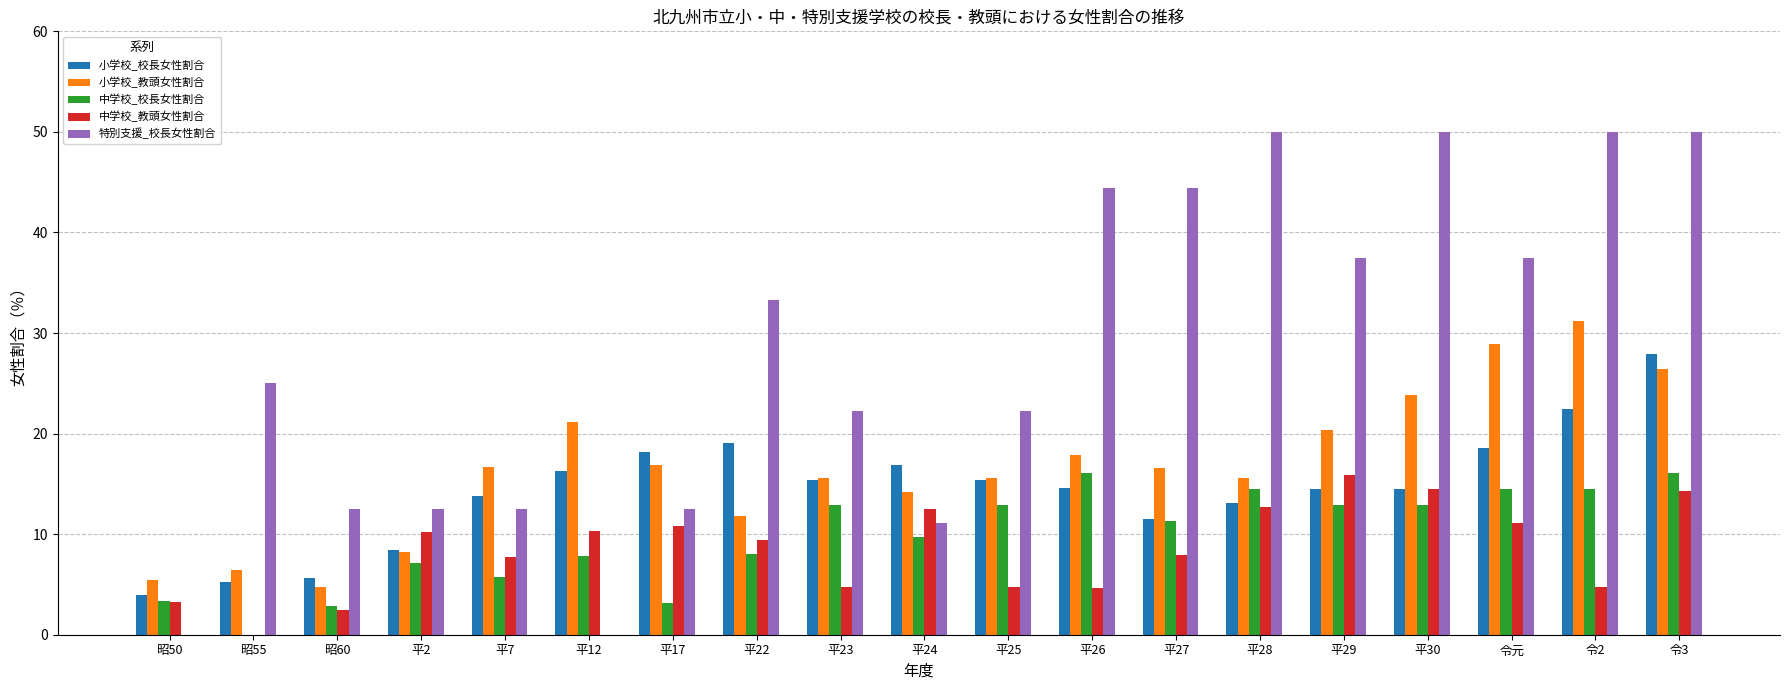

How many positive values does the 中学校_校長女性割合 series have?

18